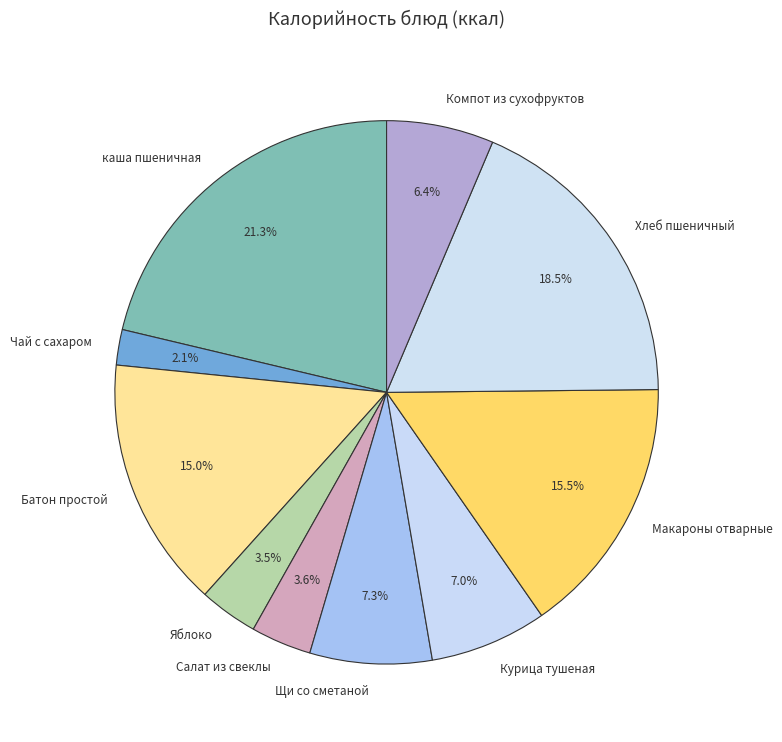

What percentage is the каша пшеничная slice, to the nearest percent?

21%